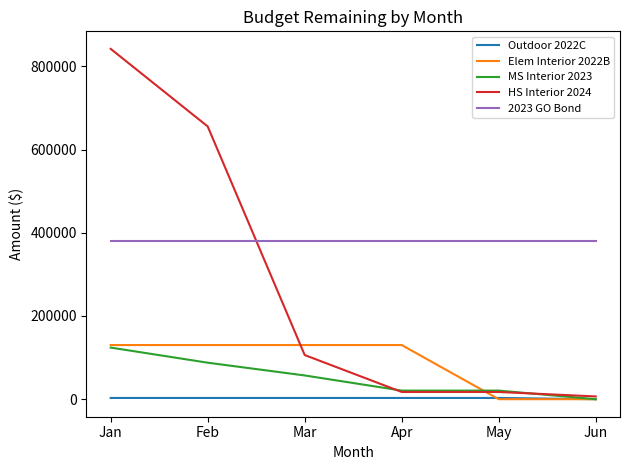

Rank the series at Feb from highest to lowest value.

HS Interior 2024, 2023 GO Bond, Elem Interior 2022B, MS Interior 2023, Outdoor 2022C